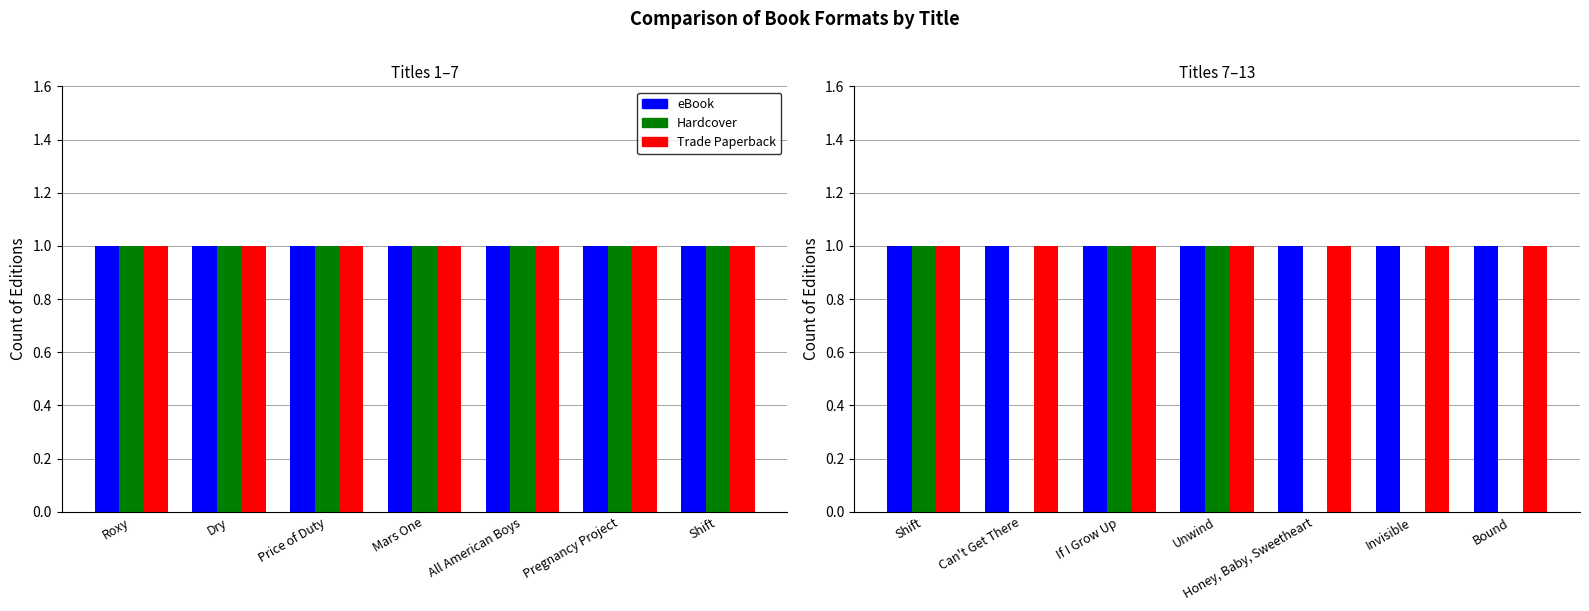

What is the label of the 3rd bar from the left?

If I Grow Up